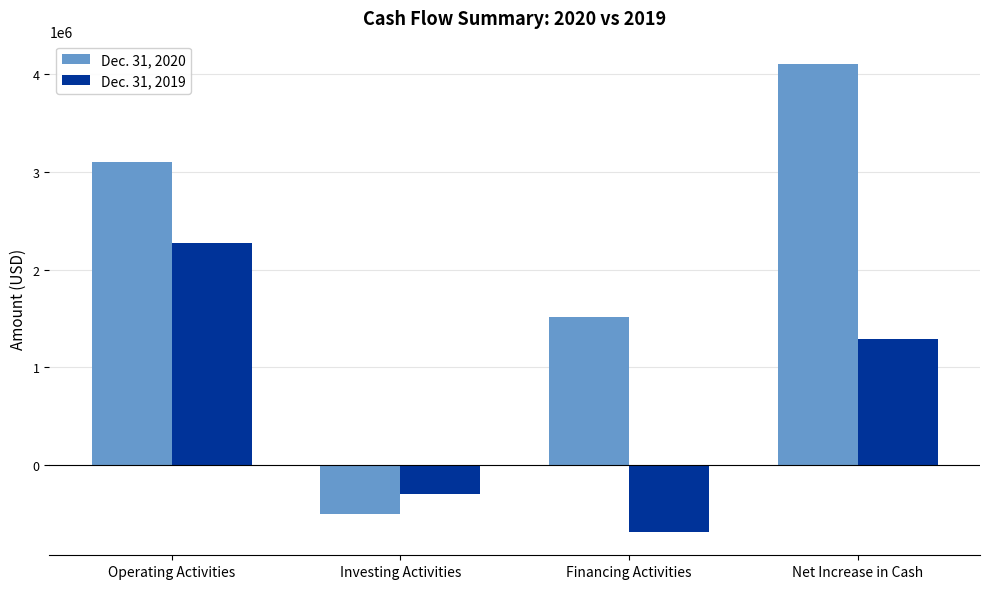

What is the difference between the Dec. 31, 2020 values at Net Increase in Cash and Operating Activities?

1007495